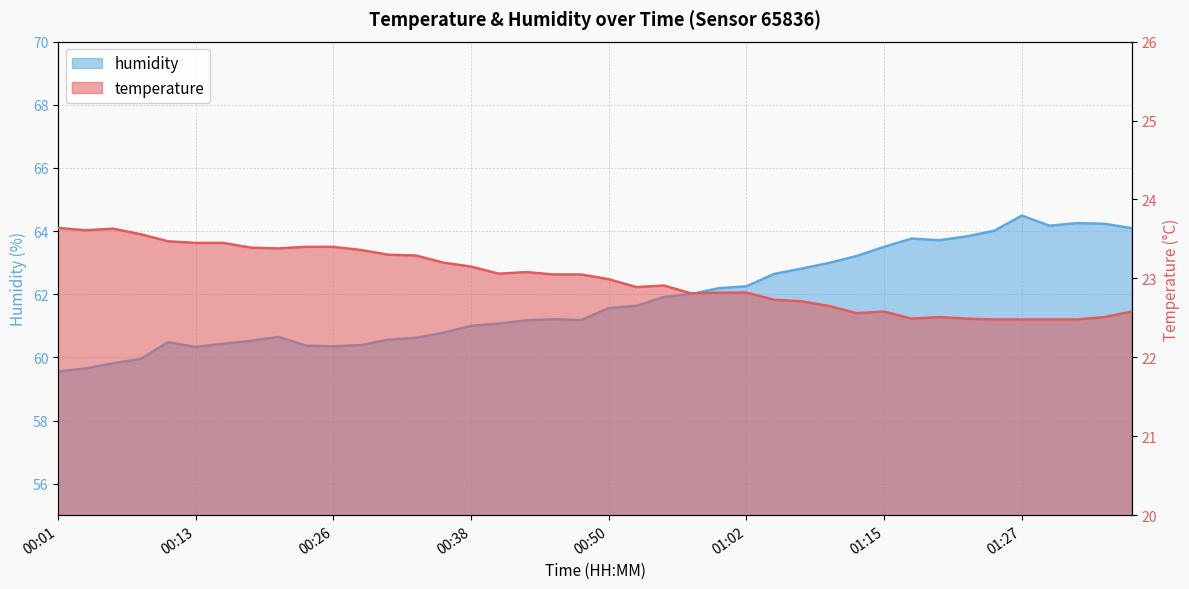

At how many categories does at least one series exceed 59?

40